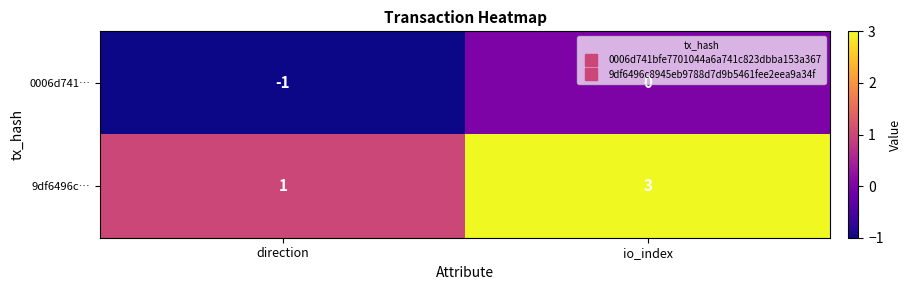

The 9df6496c… series shows 2 at direction. True or false?

False